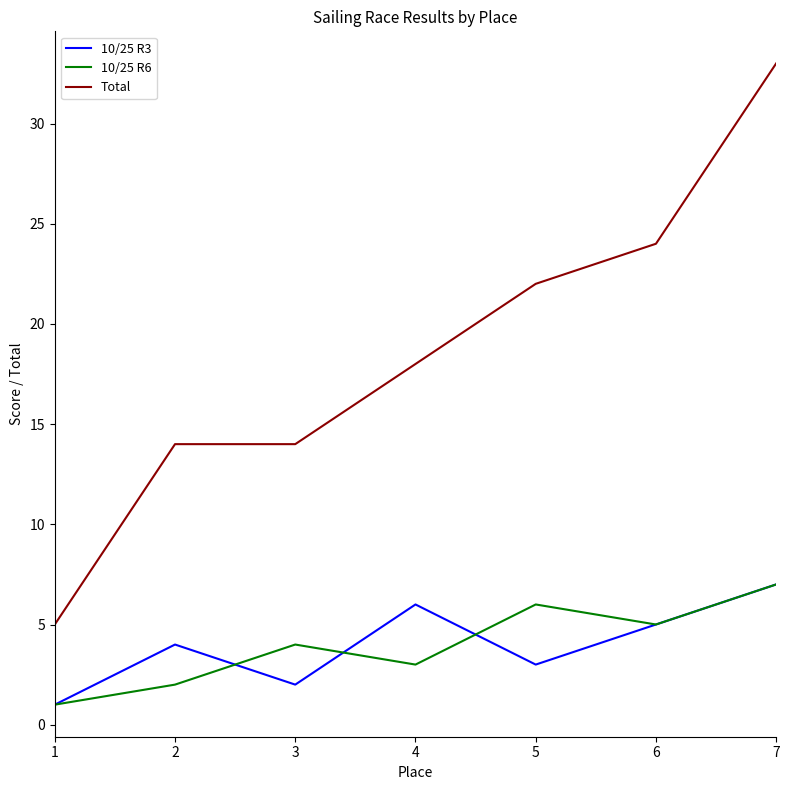

True or false: 10/25 R3 and Total intersect in this chart.

False